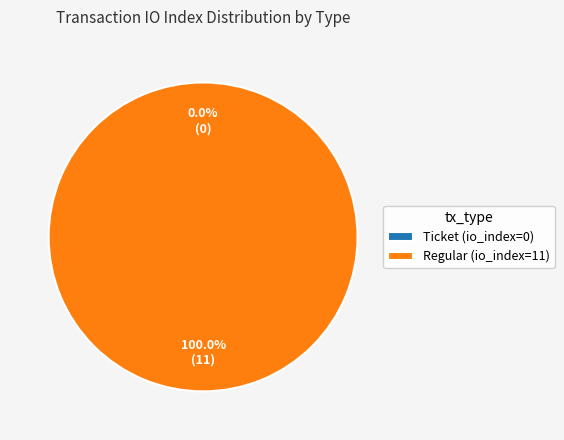

To the nearest percent, what portion does Regular (io_index=11) represent?

100%